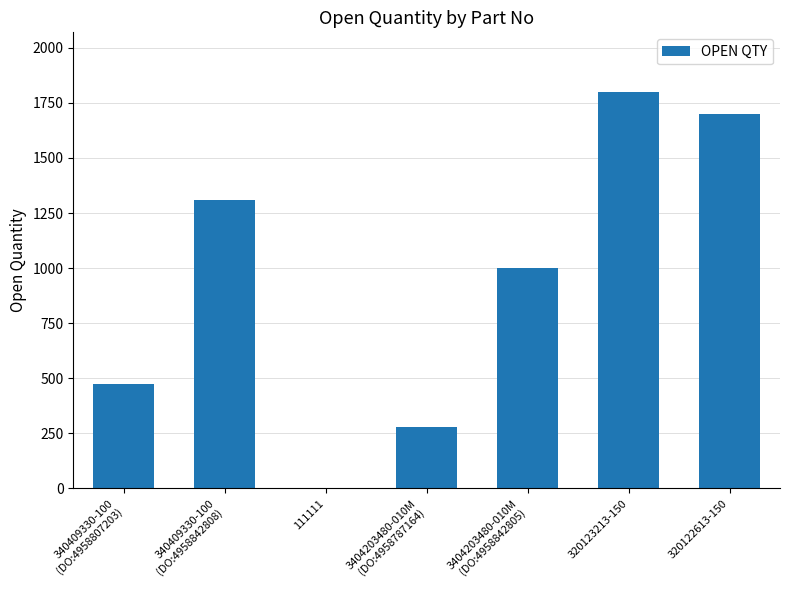

What is the sum of the values at 3404203480-010M
(DO:4958787164) and 3404203480-010M
(DO:4958842805)?

1278